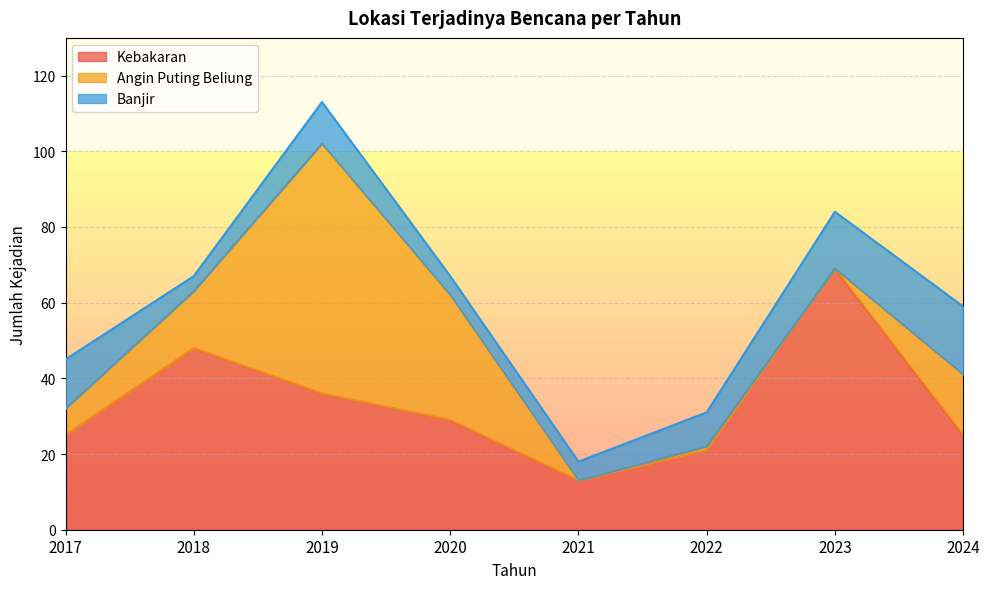

What is the difference between the second highest and minimum values in the Angin Puting Beliung series?

33